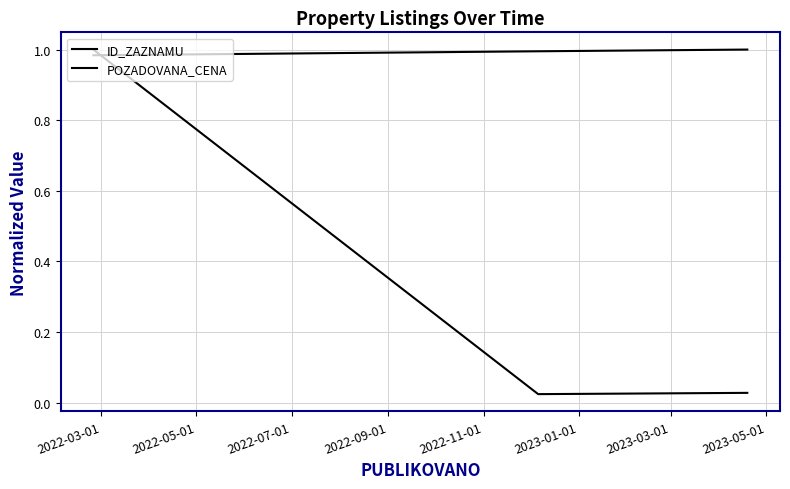

Count the number of data series in this chart.

2